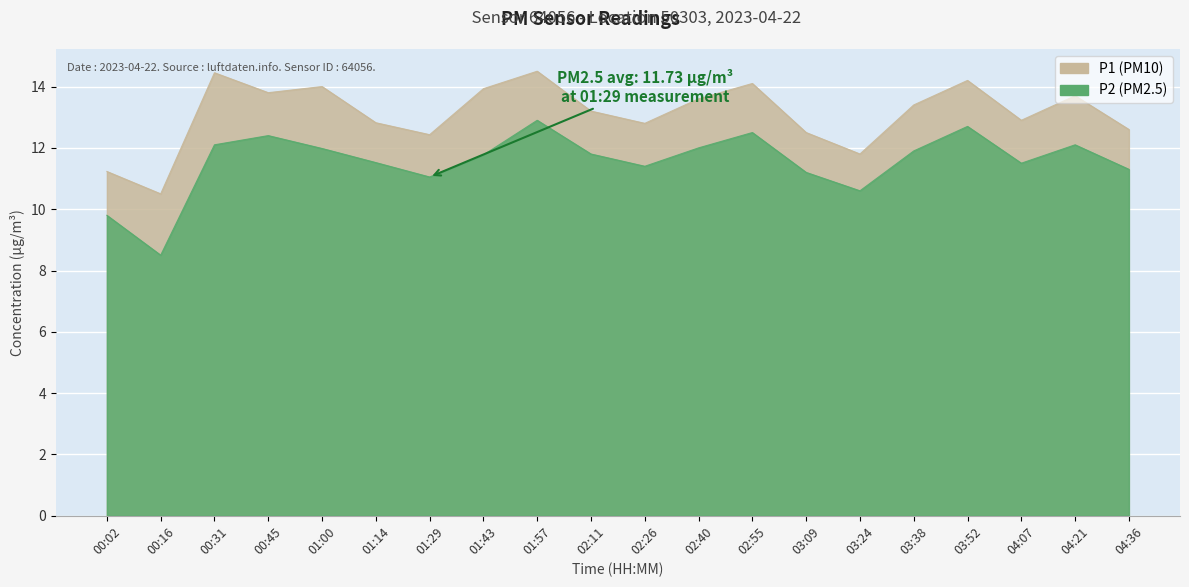

True or false: P2 and P1 intersect in this chart.

False